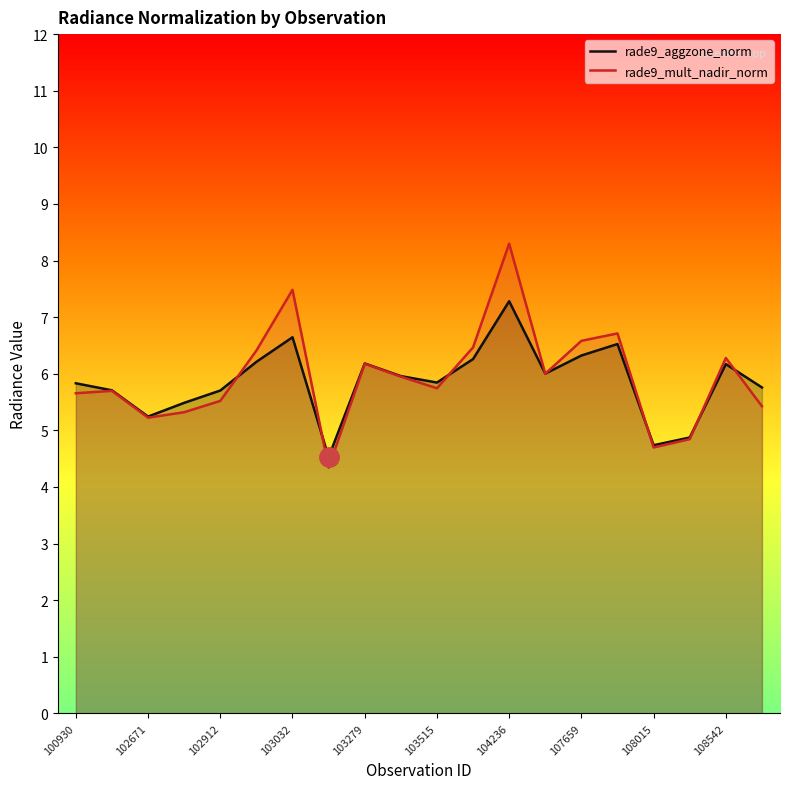

Does the chart have visible grid lines?

No